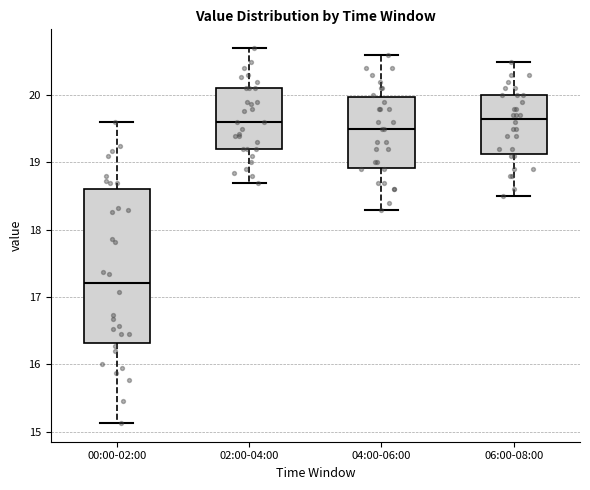

Reading left to right, transcribe this box plot: for each box, give where its median line is, the range the box spans, and where its two whiskers end, as read against the y-axis. The values are not printed on the chart, so give them approximately, as read against the axis.

00:00-02:00: median 17.2, box 16.3 to 18.6, whiskers 15.1 to 19.6
02:00-04:00: median 19.6, box 19.2 to 20.1, whiskers 18.7 to 20.7
04:00-06:00: median 19.5, box 18.9 to 20.0, whiskers 18.3 to 20.6
06:00-08:00: median 19.7, box 19.1 to 20.0, whiskers 18.5 to 20.5